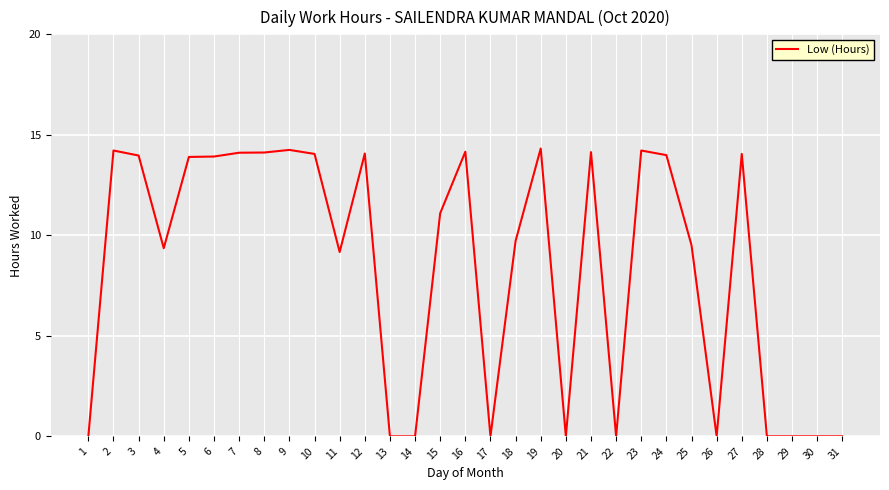

What is the change in value from 21 to 23?

+0.1